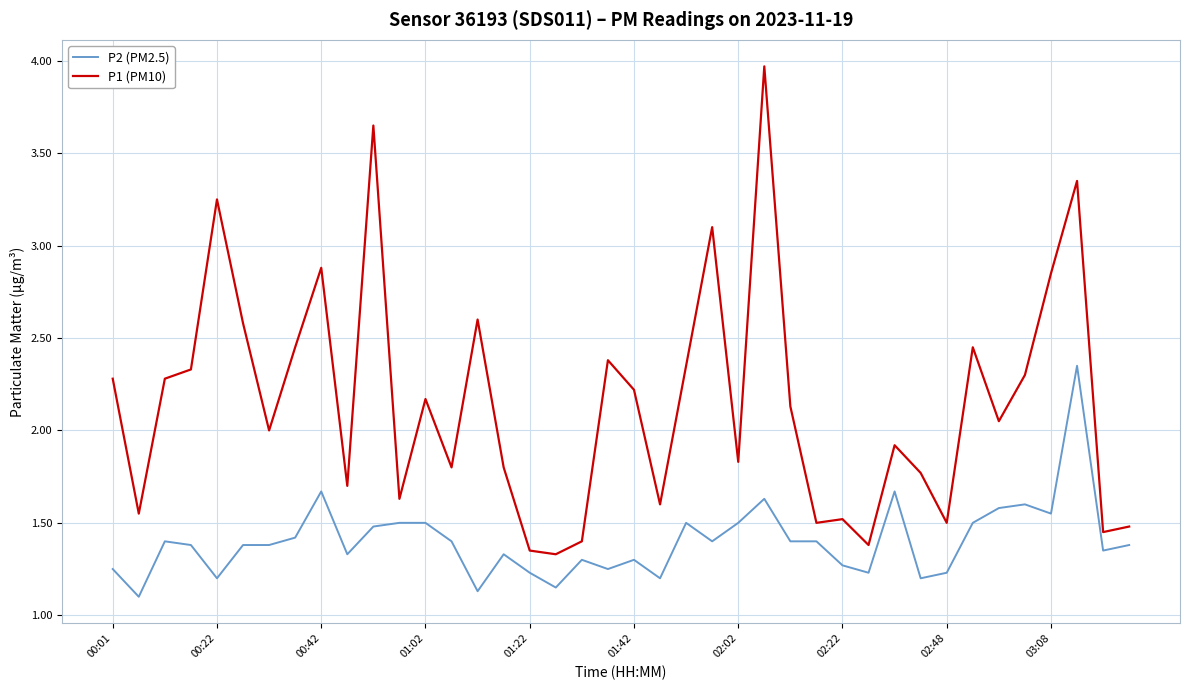

True or false: P2 (PM2.5) and P1 (PM10) intersect in this chart.

False